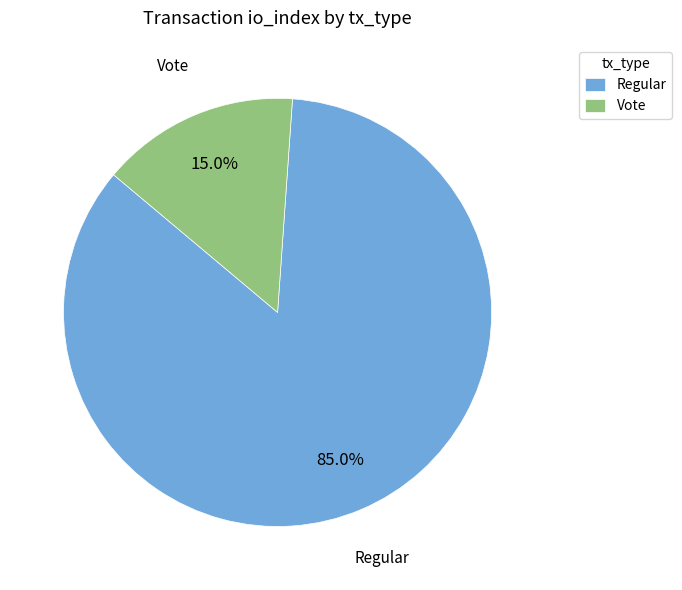

Rank the categories by value from highest to lowest.

Regular, Vote